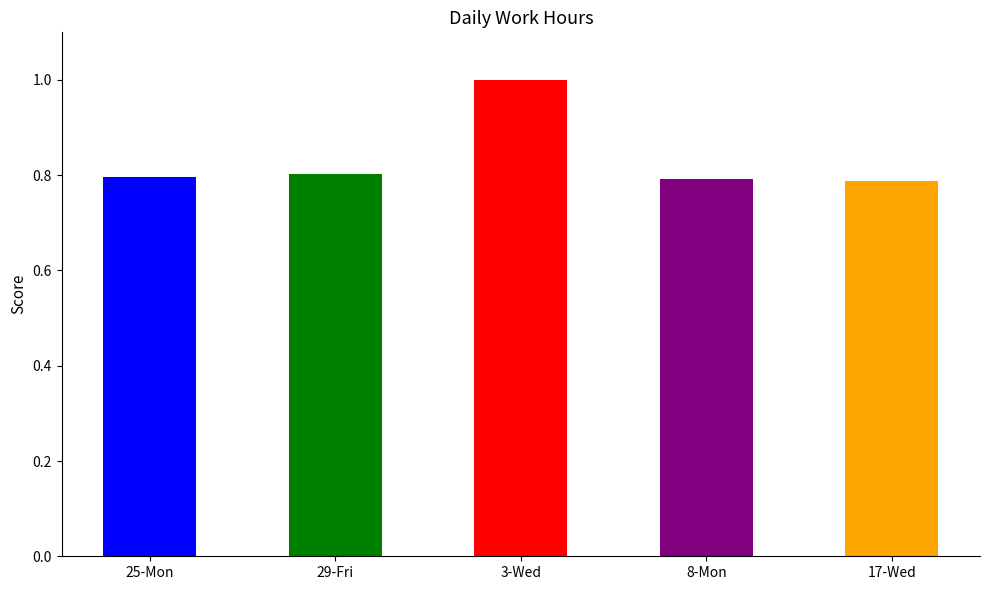

How many bars are there in total?

5